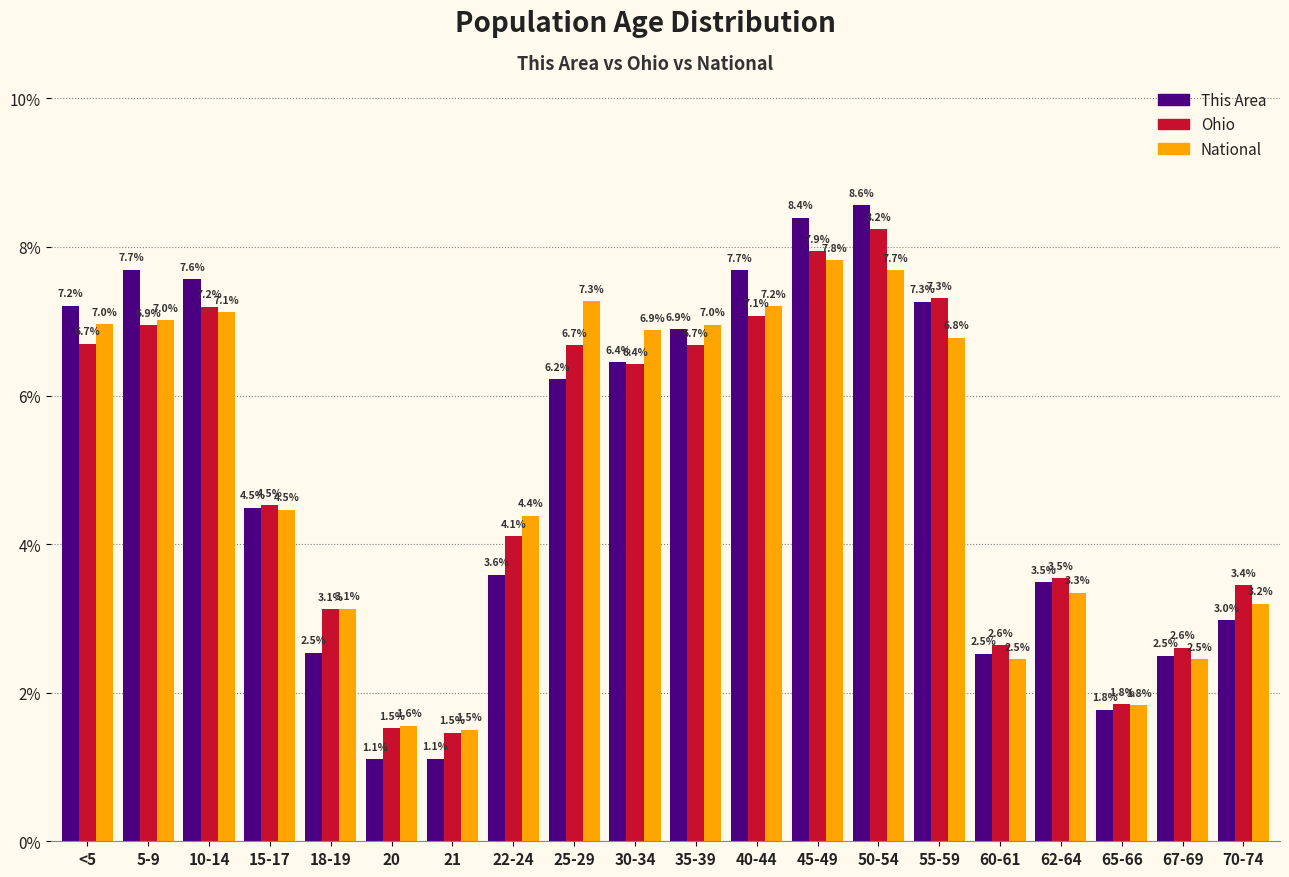

Reading left to right, what are all the values shown in this chart?

This Area: 7.2	7.7	7.6	4.5	2.5	1.1	1.1	3.6	6.2	6.4	6.9	7.7	8.4	8.6	7.3	2.5	3.5	1.8	2.5	3.0
Ohio: 6.7	6.9	7.2	4.5	3.1	1.5	1.5	4.1	6.7	6.4	6.7	7.1	7.9	8.2	7.3	2.6	3.5	1.8	2.6	3.4
National: 7.0	7.0	7.1	4.5	3.1	1.6	1.5	4.4	7.3	6.9	7.0	7.2	7.8	7.7	6.8	2.5	3.3	1.8	2.5	3.2